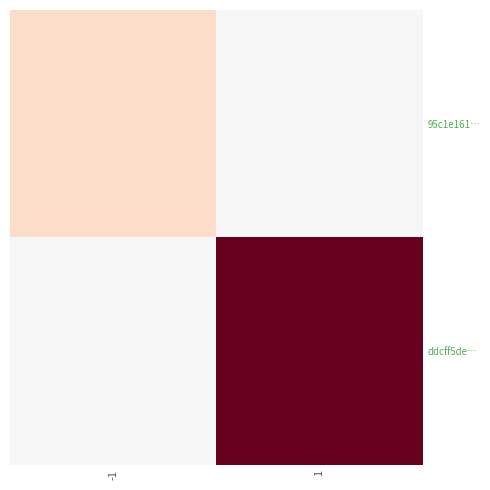

What is the total value across all series at 1?

11